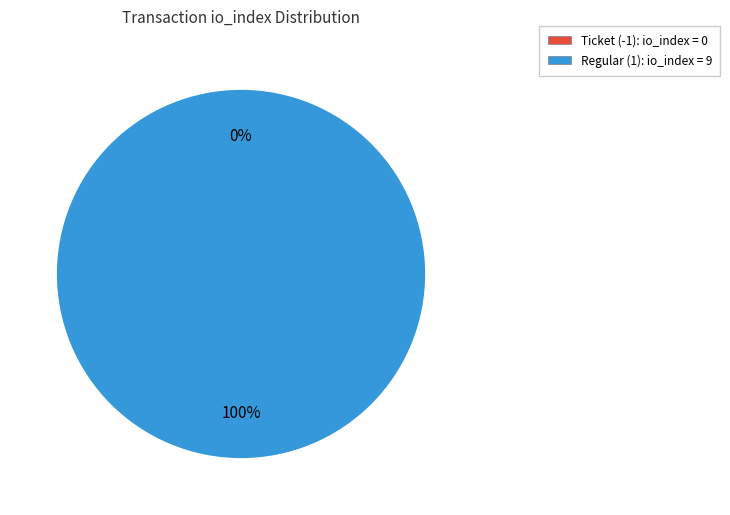

How many segments does this pie chart have?

2